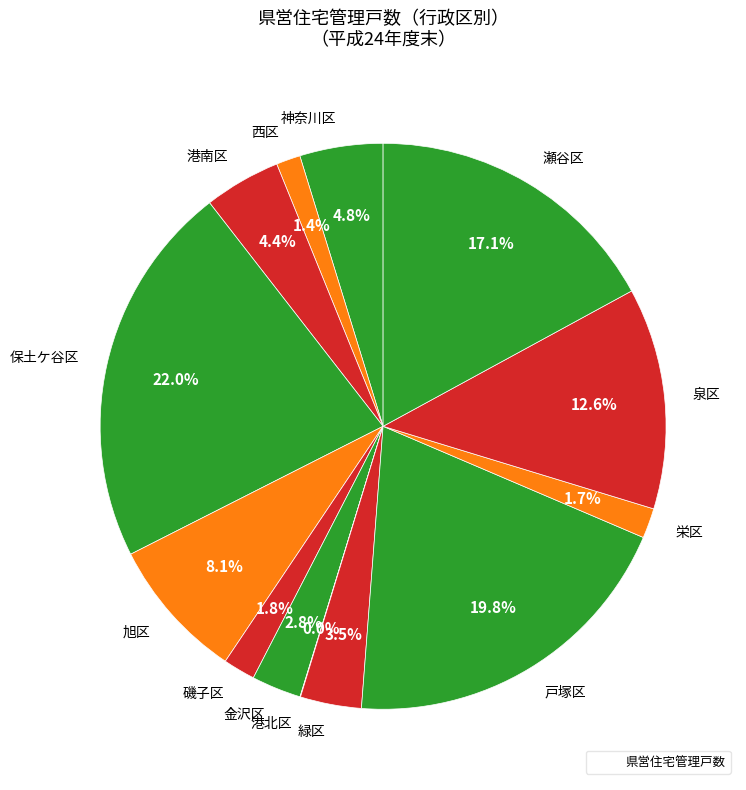

Between 緑区 and 金沢区, which is larger?

緑区